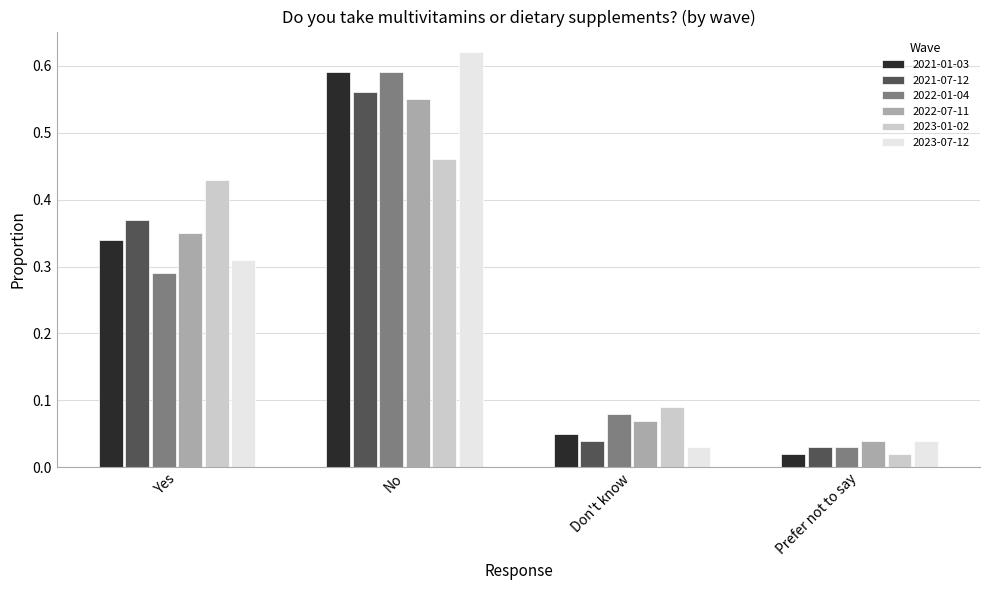

Which category has the lowest value in the 2022-07-11 series?

Prefer not to say